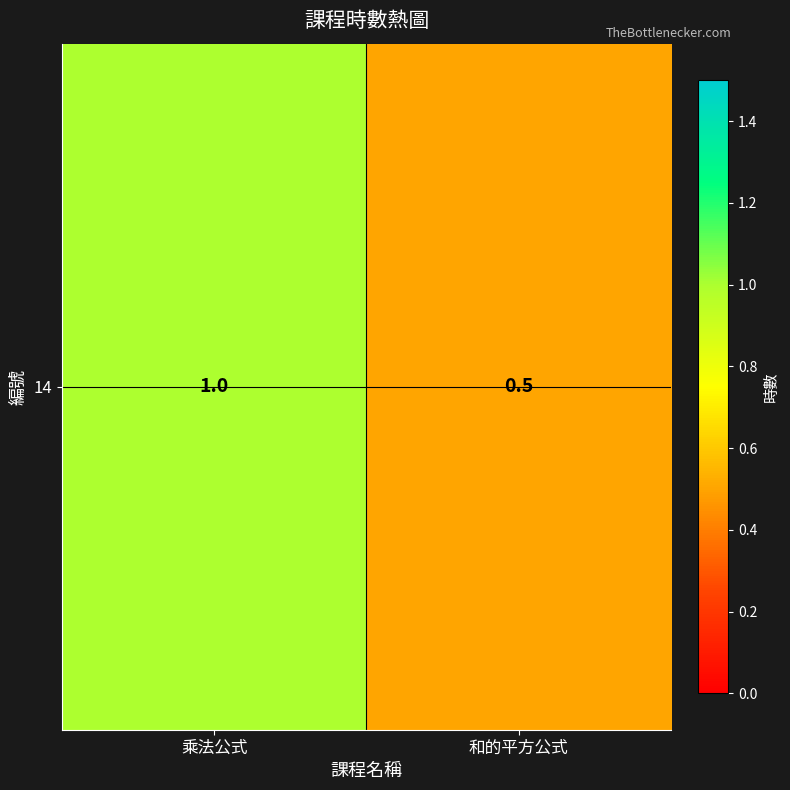

True or false: the data shows 1.0 at 乘法公式.

True